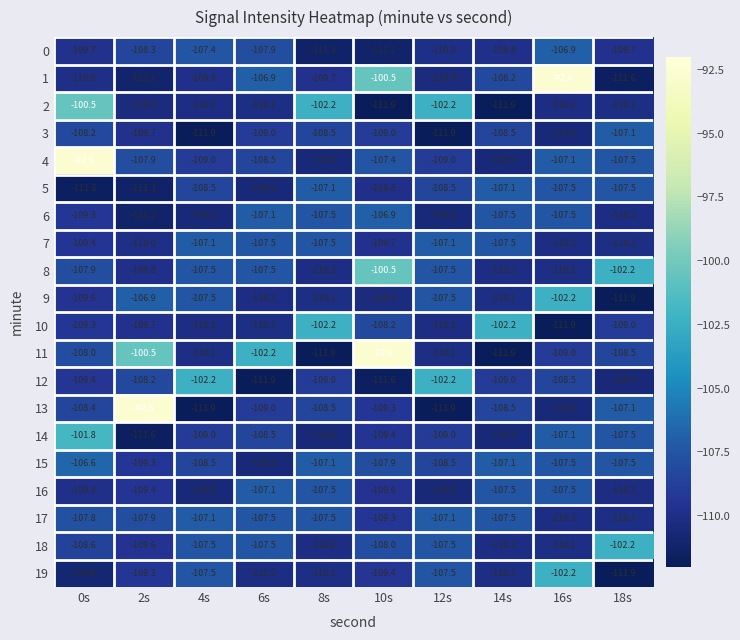

What is the approximate value of 10 at 6s?

-110.1